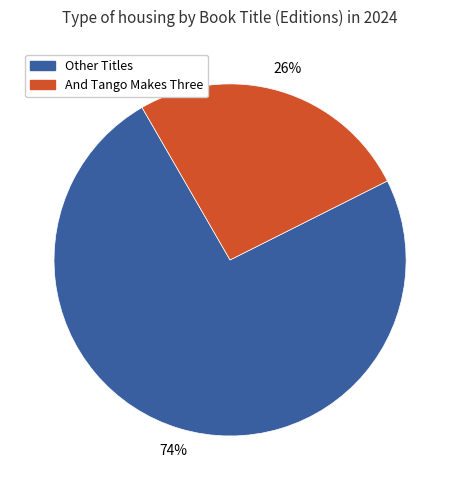

Does any single category account for the majority?

Yes